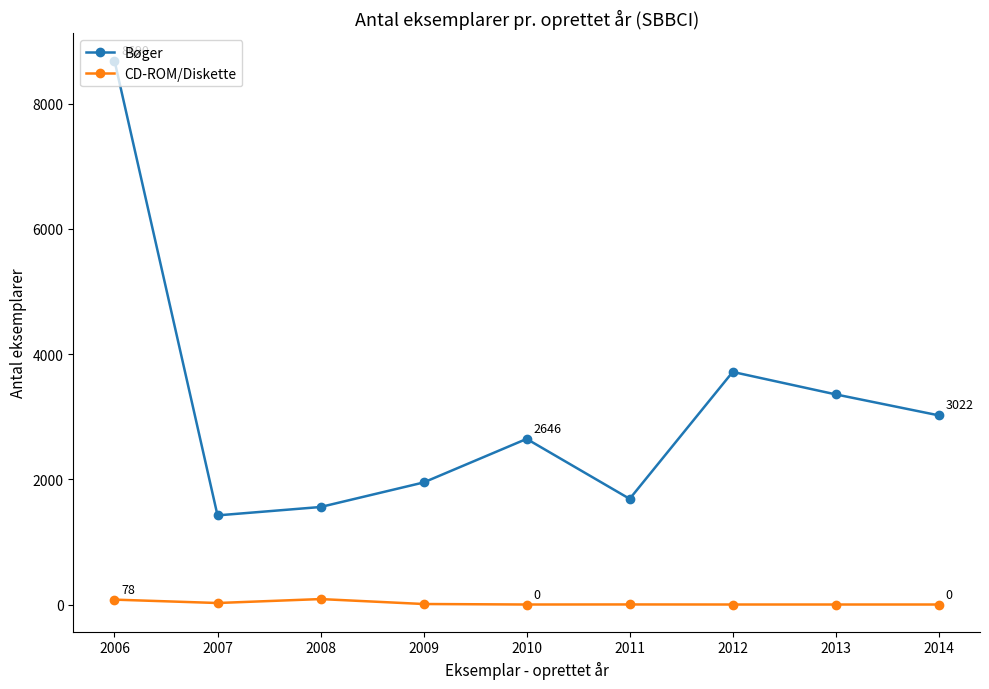

How many lines are shown in the chart?

2